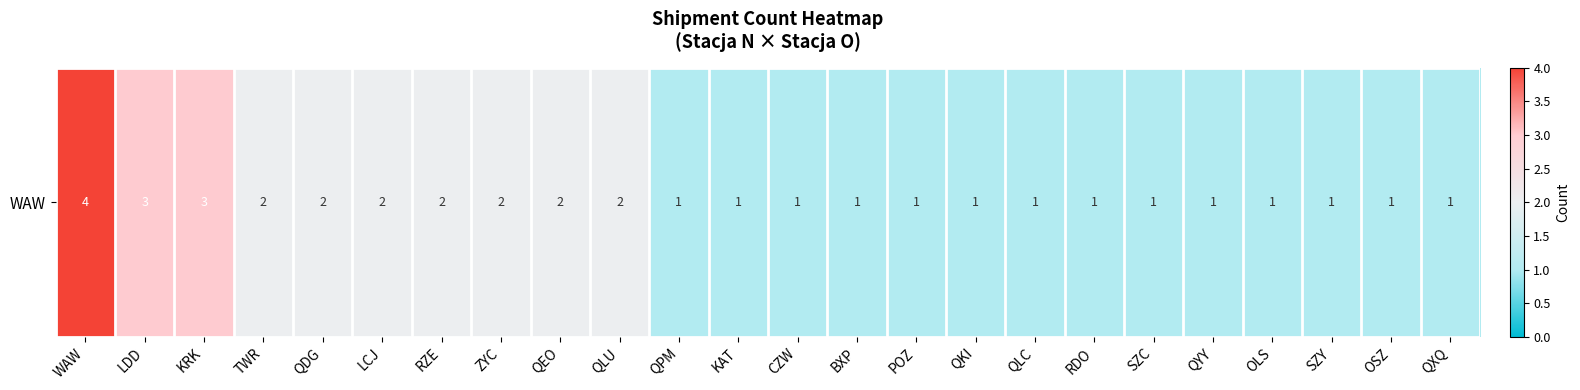

What value does the data have at QLU?

2